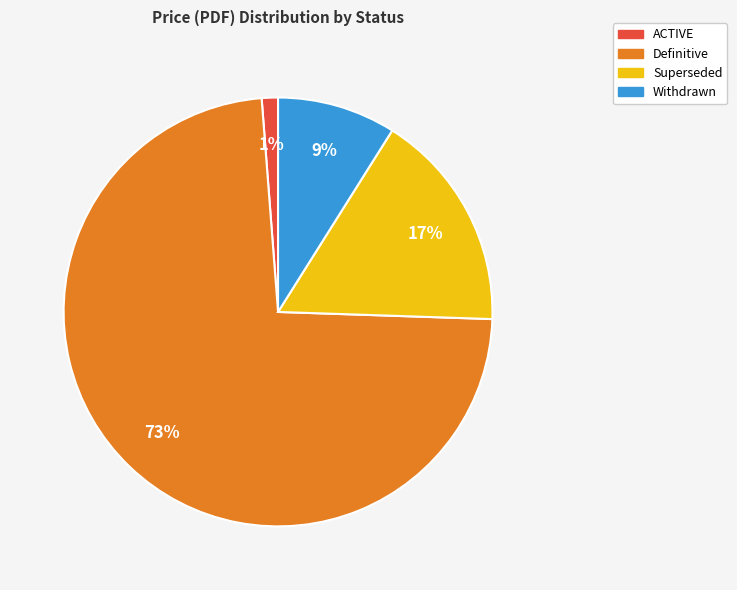

To the nearest percent, what portion does Definitive represent?

73%